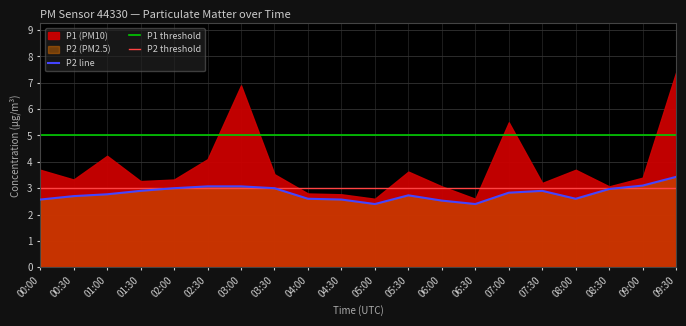

The chart shows a value of 3.2 at 05:00. True or false?

False